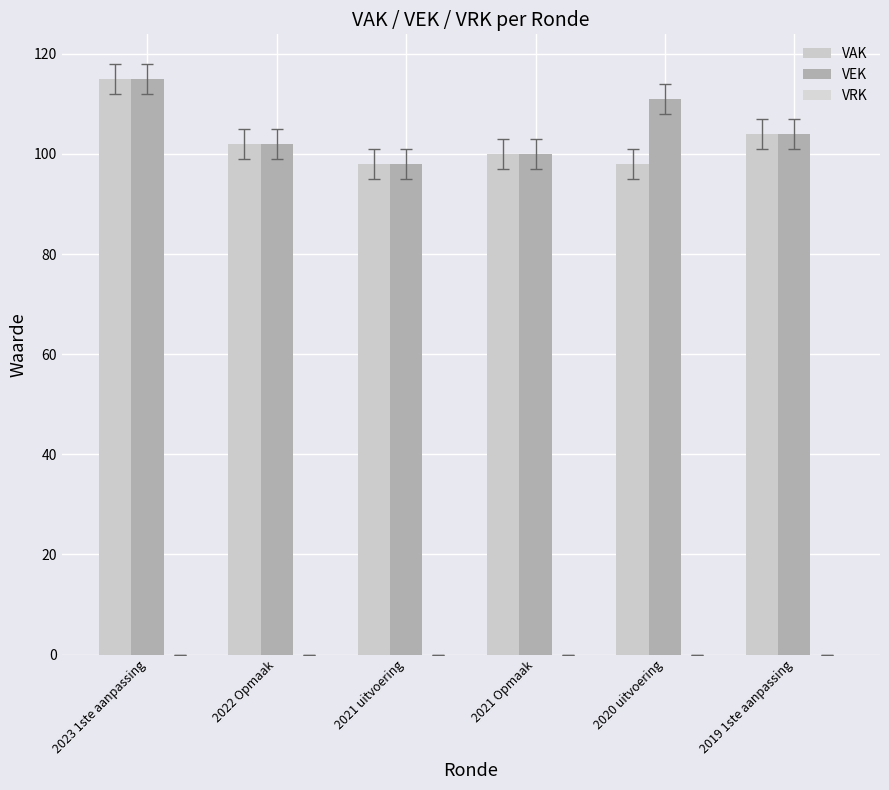

How many bars are there in total?

12